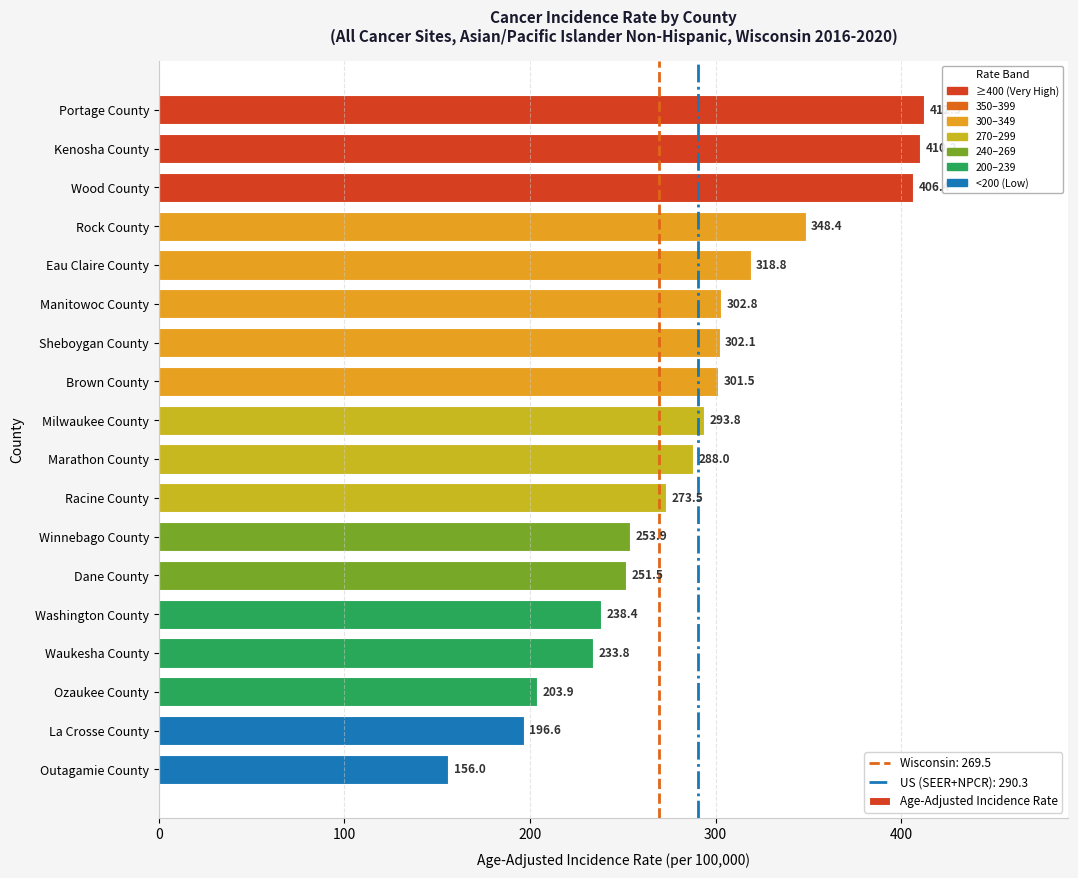

Which has a higher value, Marathon County or Dane County?

Marathon County